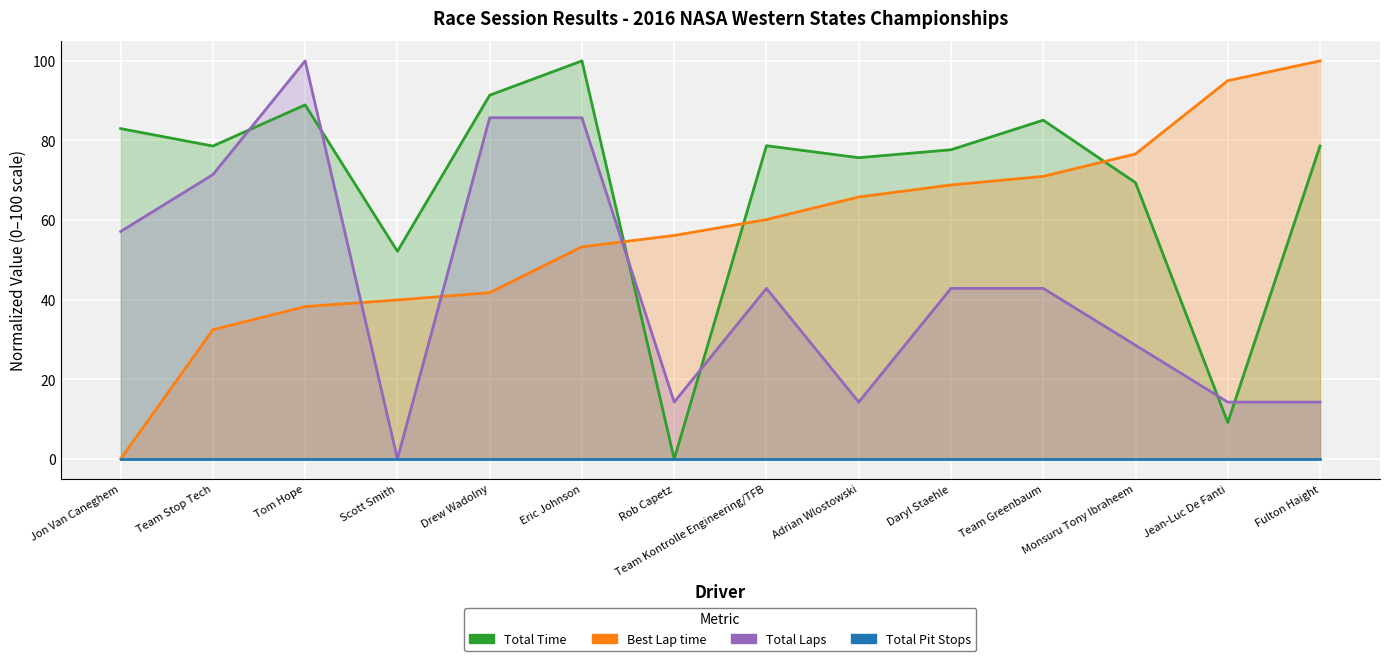

Rank the series by their average value, from lowest to highest.

Total Pit Stops, Total Laps, Best Lap time, Total Time